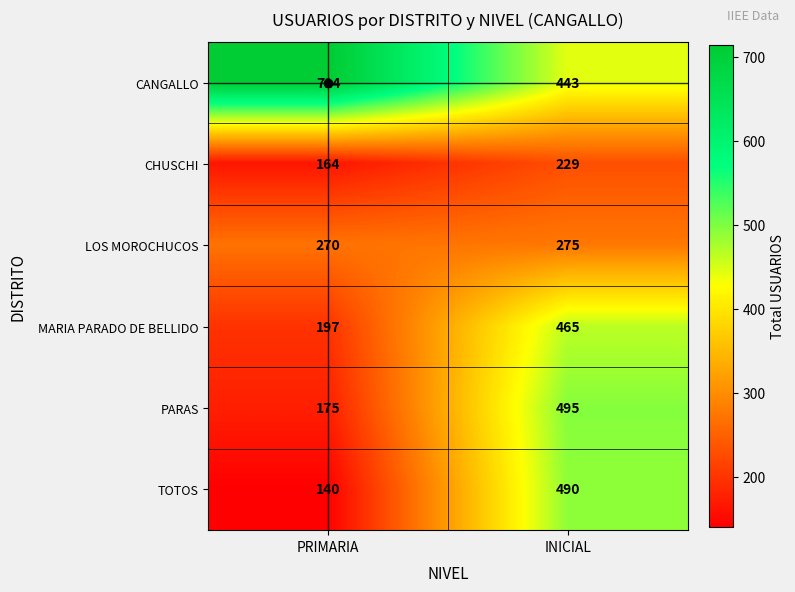

At which label is CHUSCHI closest to 196?

PRIMARIA